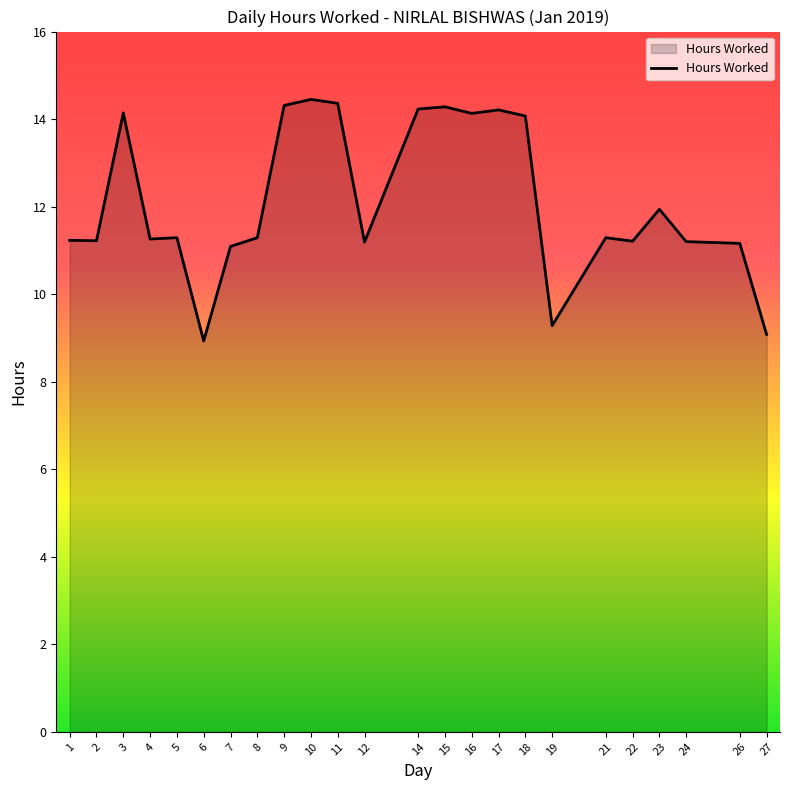

What is the sum of all values?

290.8